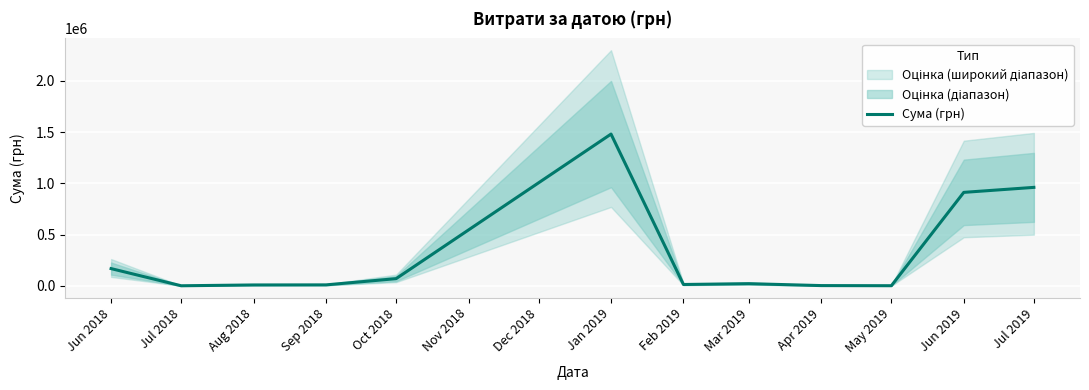

What is the minimum value shown in the chart?

1280.4